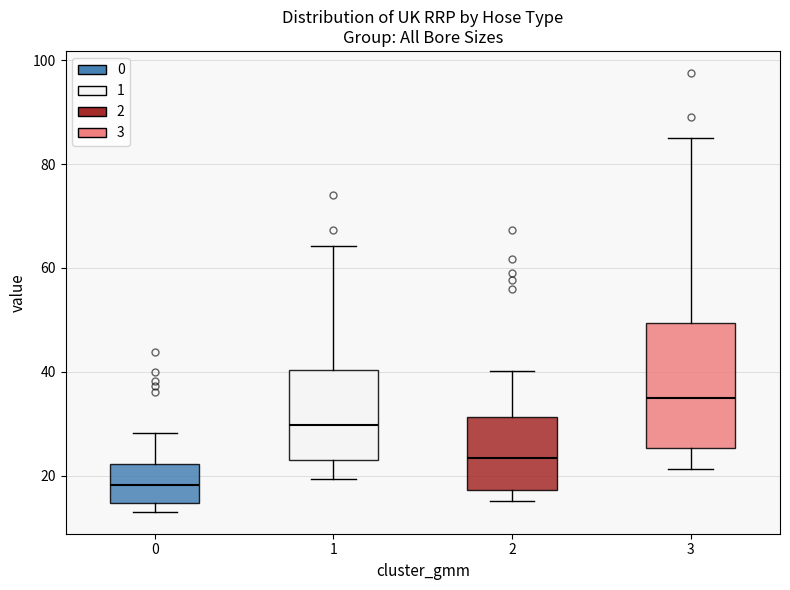

Where is the lower edge of the box at x = 3 on the y-axis? The values are not printed on the chart, so give them approximately, as read against the axis.

26